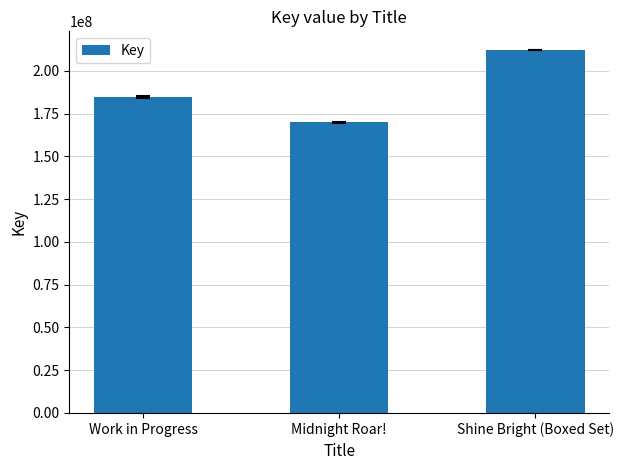

Reading right to left, transcribe all the data shown in this chart.

212396647	170025394	184819165